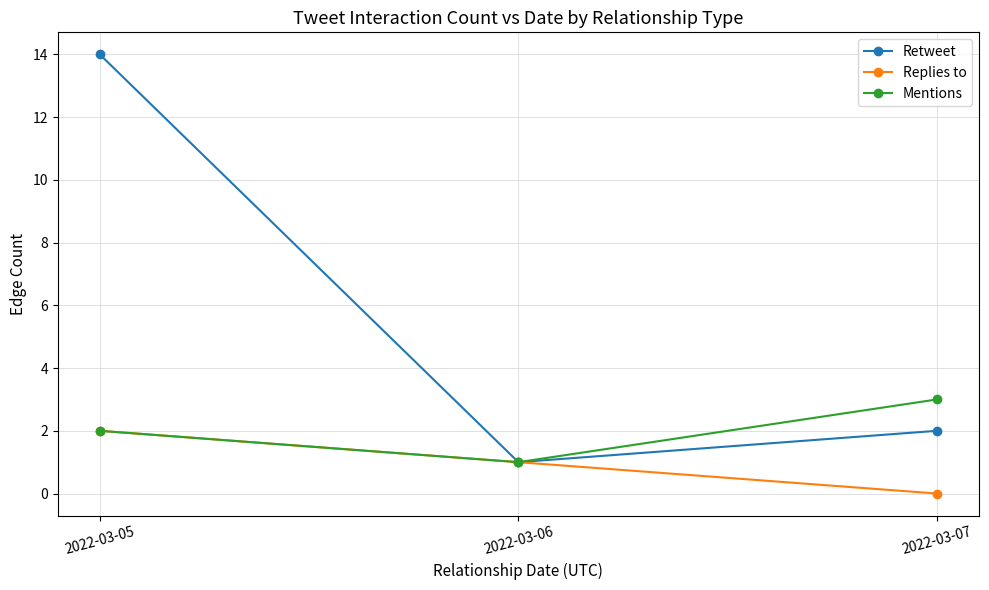

The Replies to series shows -1 at 2022-03-07. True or false?

False